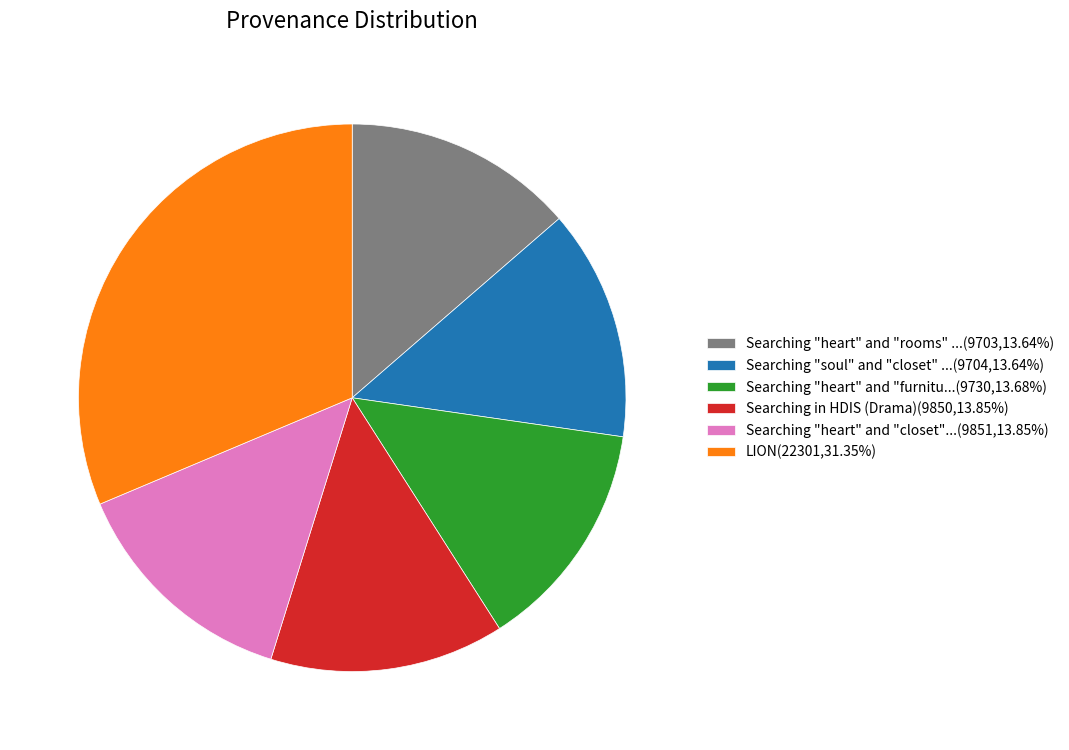

What is the ratio of the value at LION(22301,31.35%) to the value at Searching "heart" and "closet"...(9851,13.85%)?

2.3